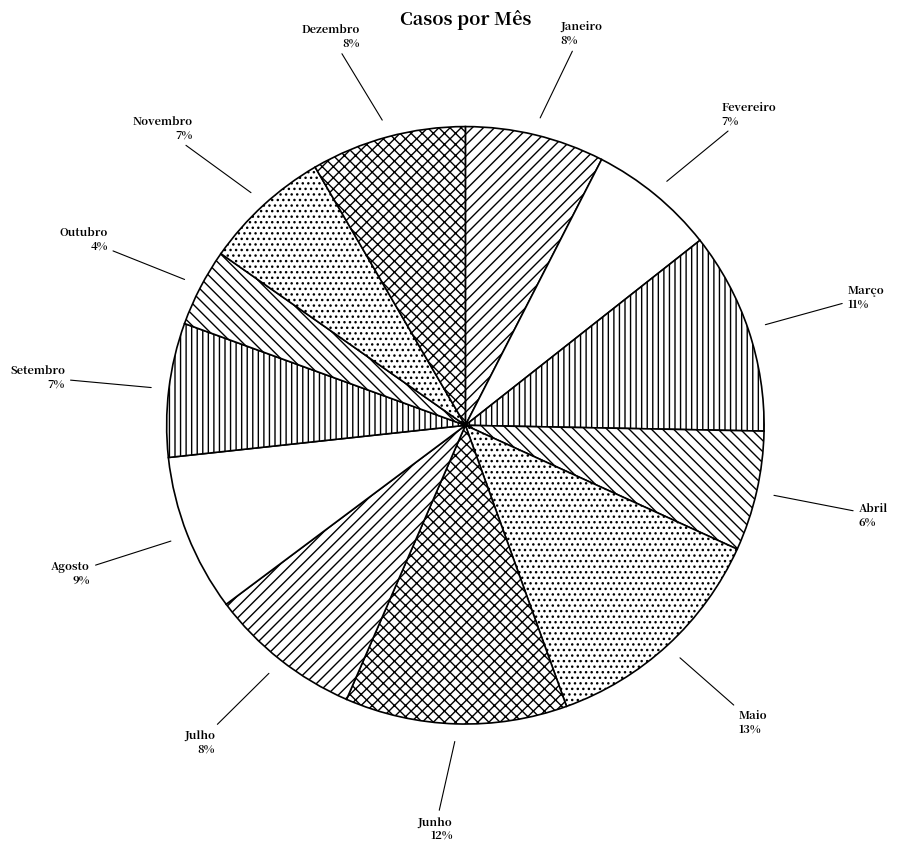

To the nearest percent, what is the average slice percentage?

8%